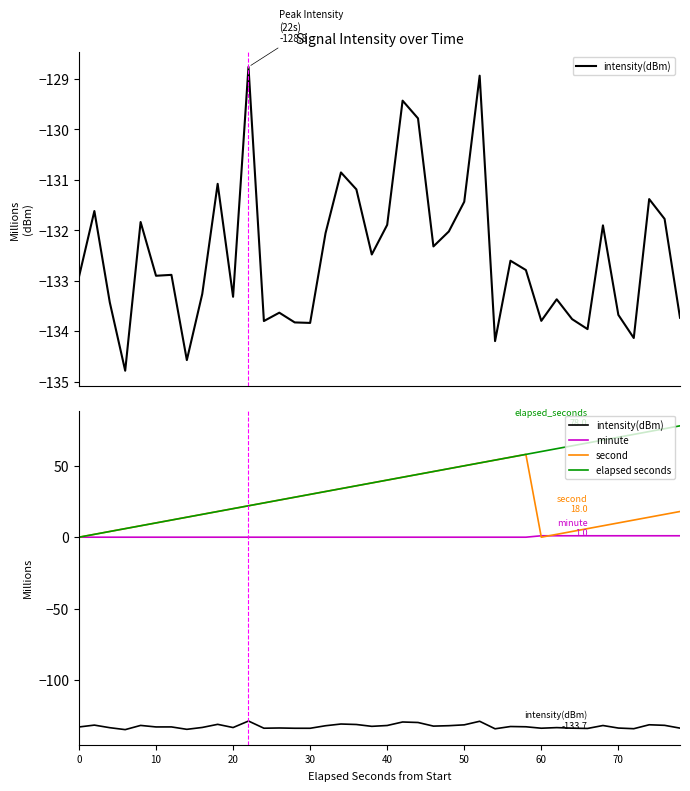

Is it true that minute equals 0.0 at 0?

True